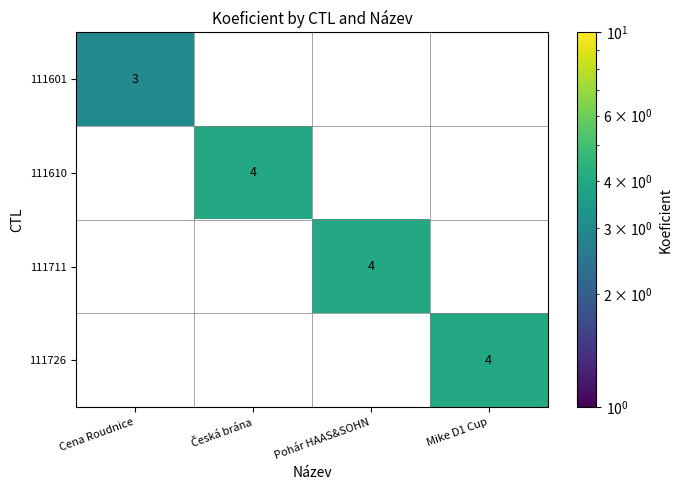

At how many categories does at least one series exceed 2?

4